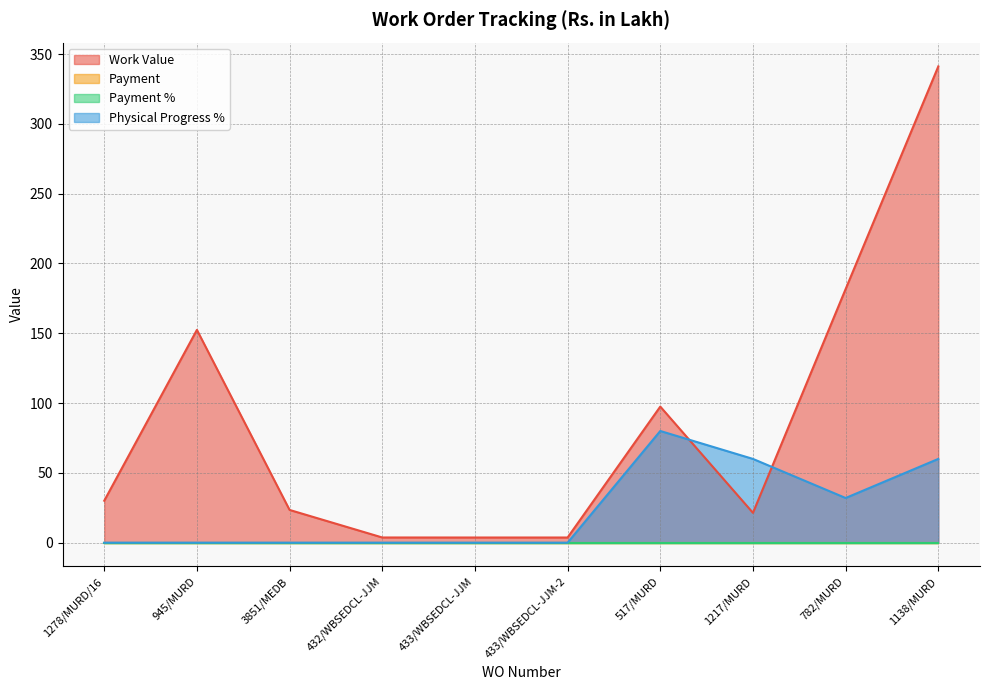

True or false: Work Value has a value of 34.4 at 3851/MEDB.

False